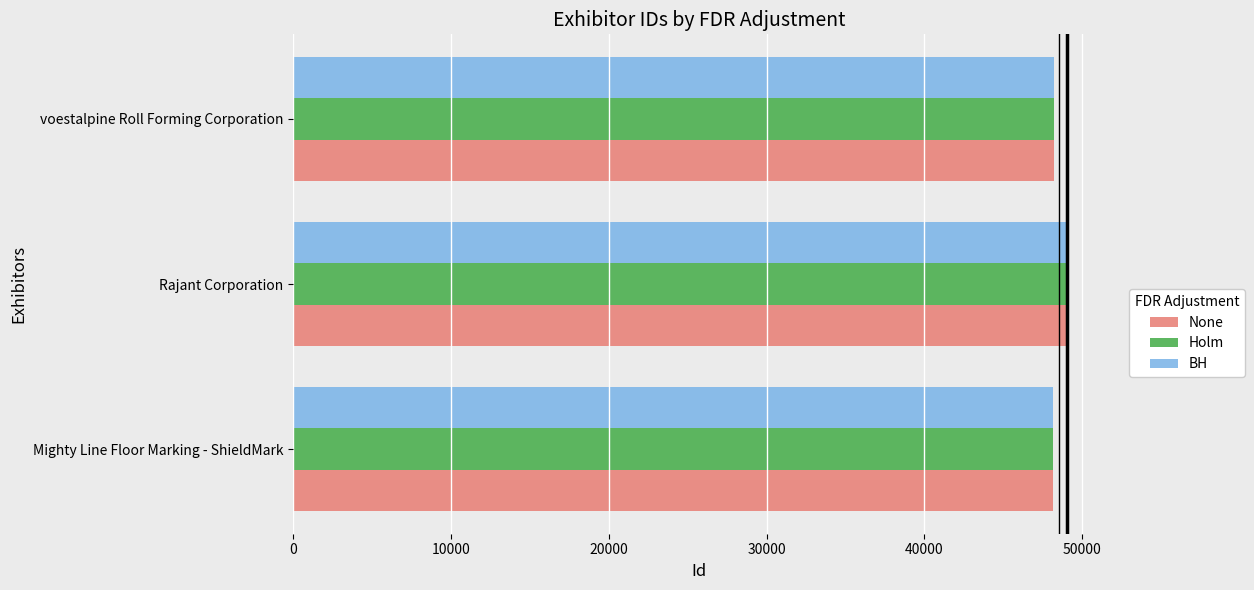

What is the sum of the None values at Rajant Corporation and voestalpine Roll Forming Corporation?

97201